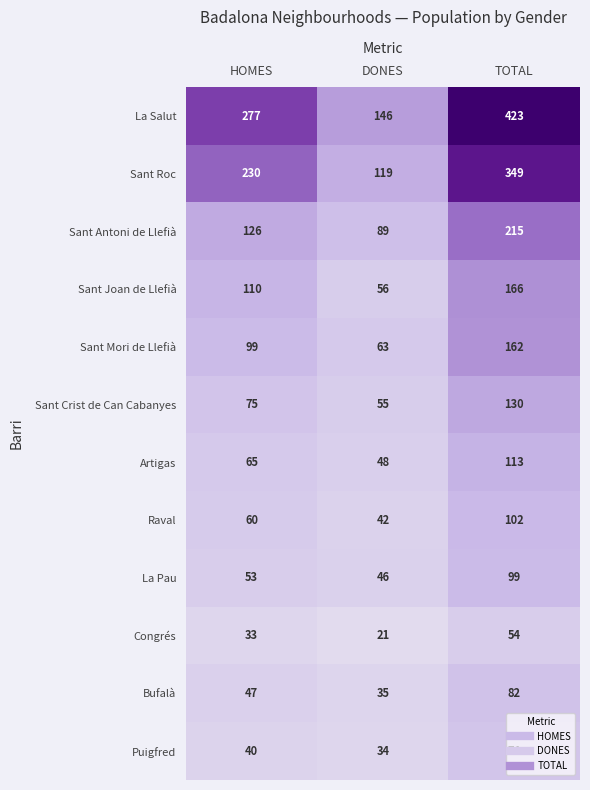

The value of Puigfred at DONES is 34. True or false?

True